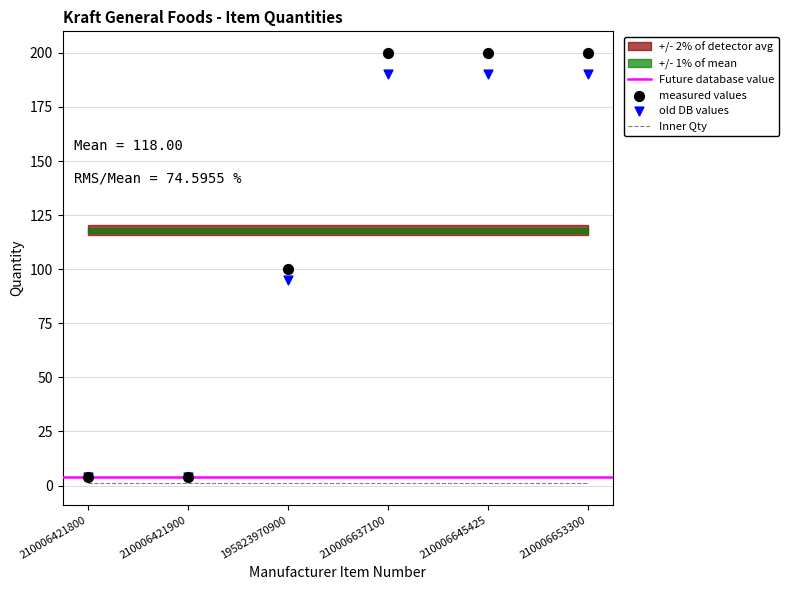

Which has a higher value, 210006421900 or 210006421800?

210006421900